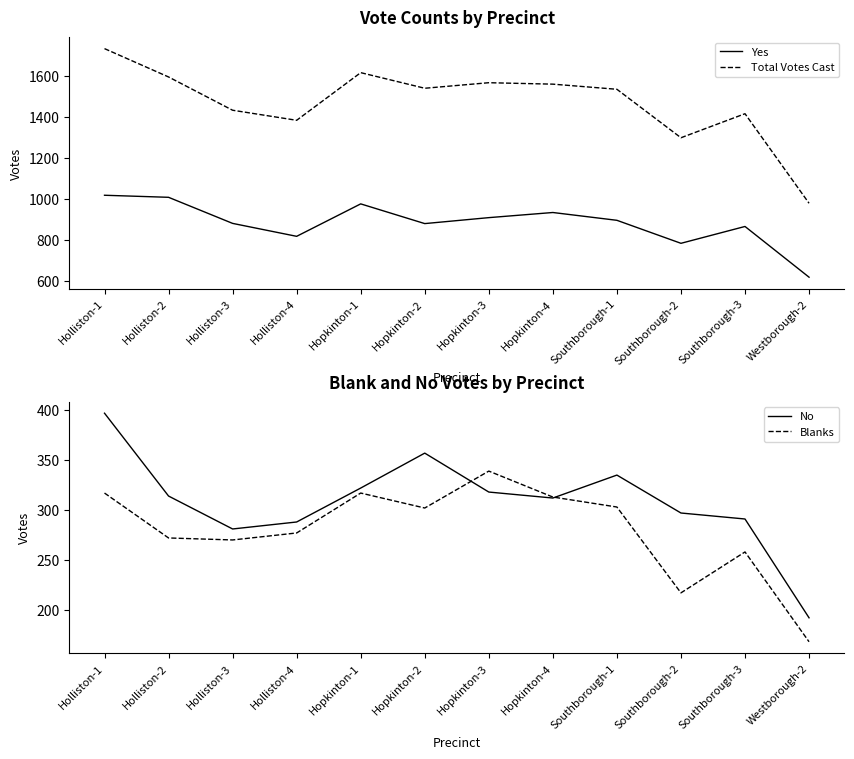

What are all the series names shown in the legend?

Yes, Total Votes Cast, No, Blanks